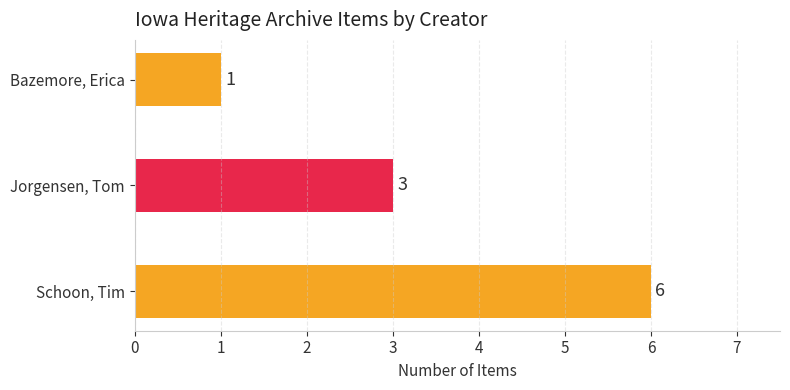

Count the number of data series in this chart.

1